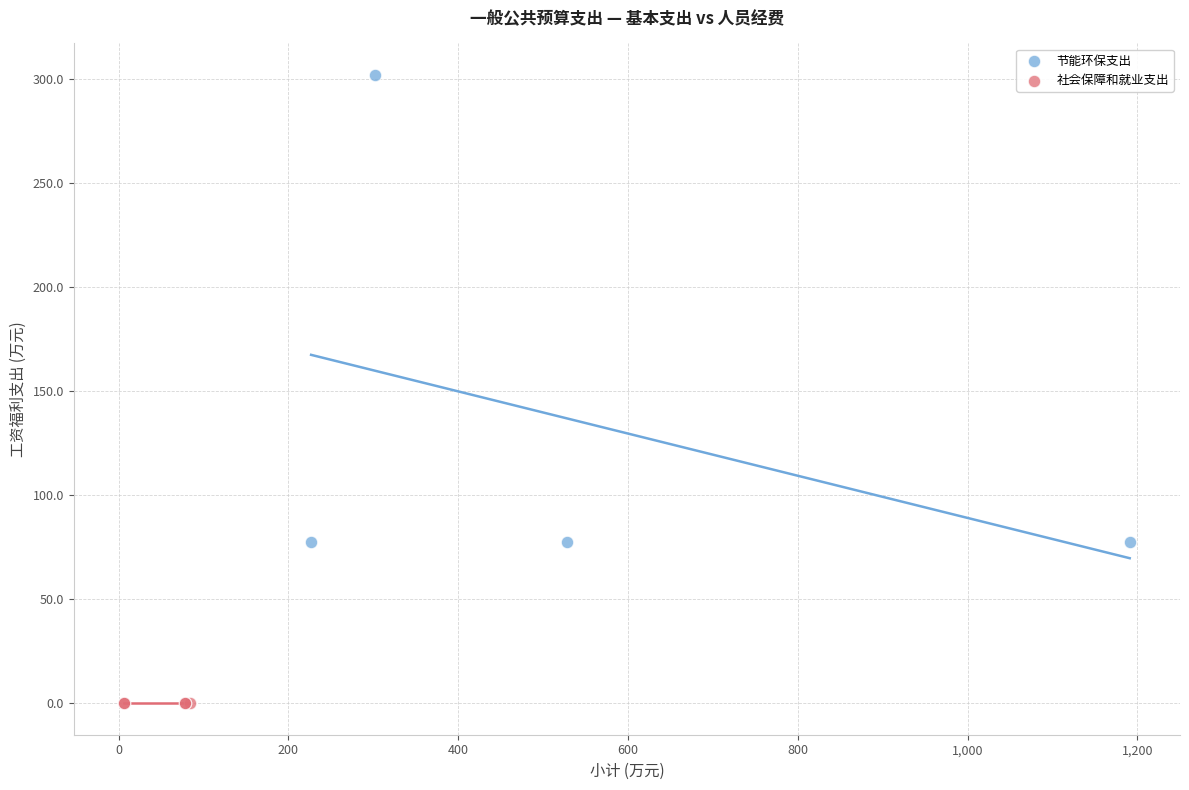

Which series reaches the minimum Y coordinate?

社会保障和就业支出